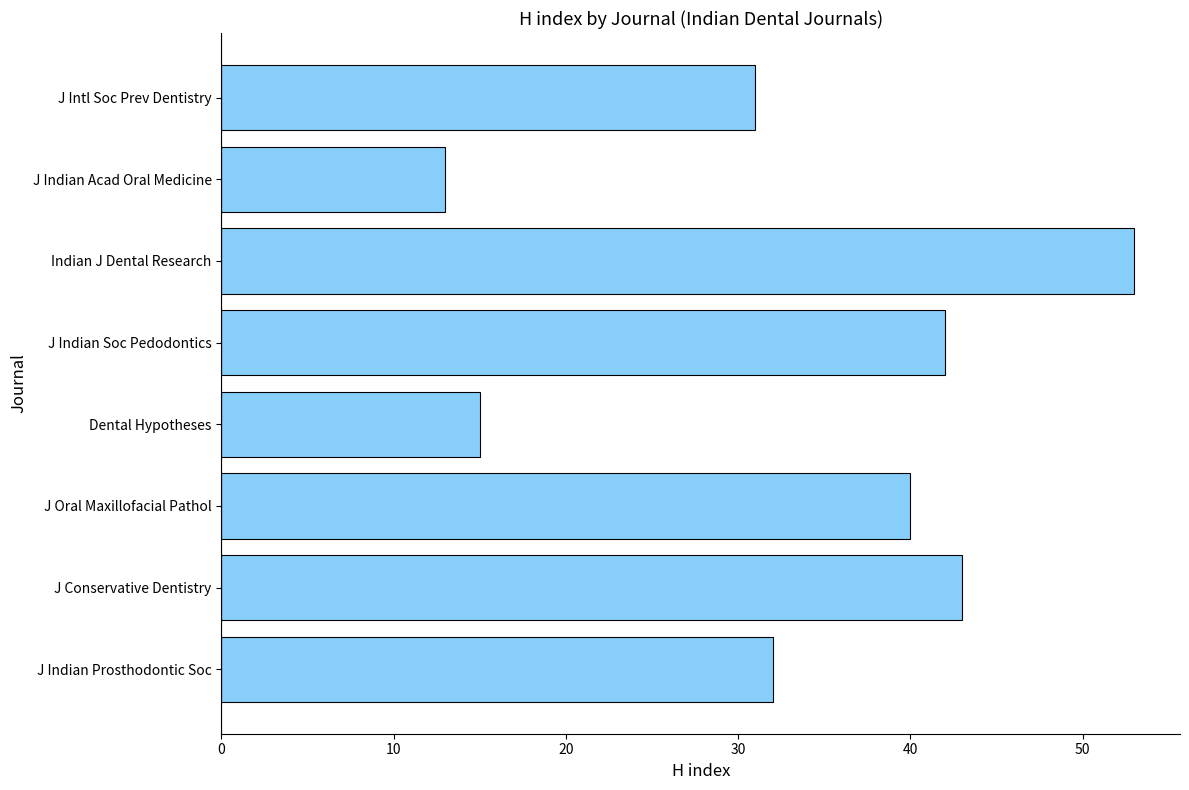

What is the average value?

34